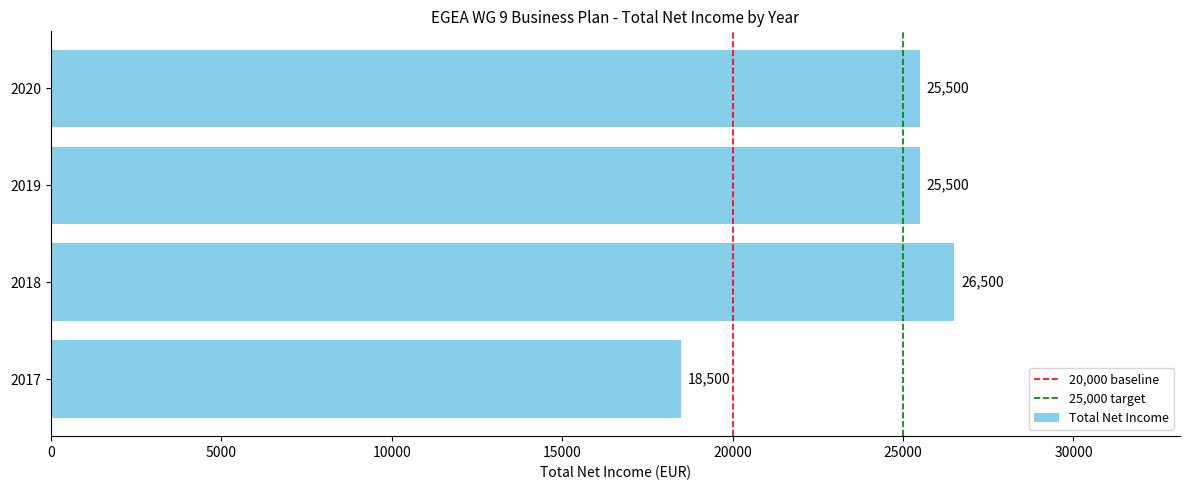

What is the sum of all values?

96000